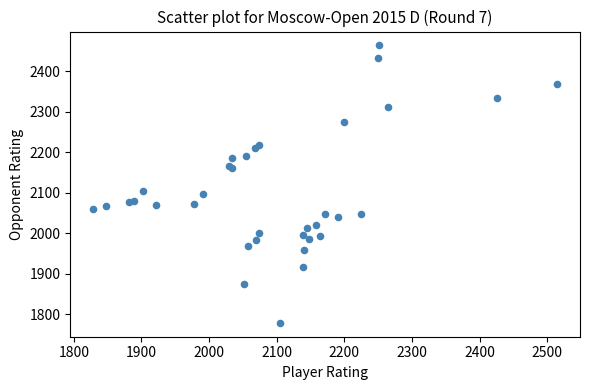

What Y value in the scatter plot is closest to 2121?

2104